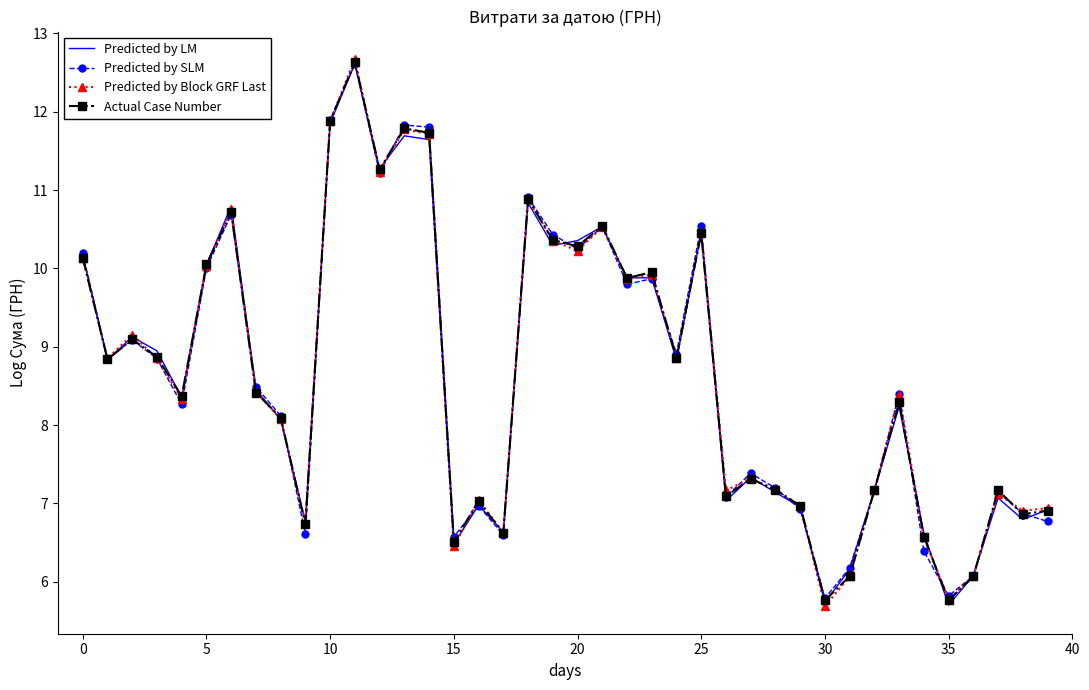

What is the highest value of the Actual Case Number series?

12.6